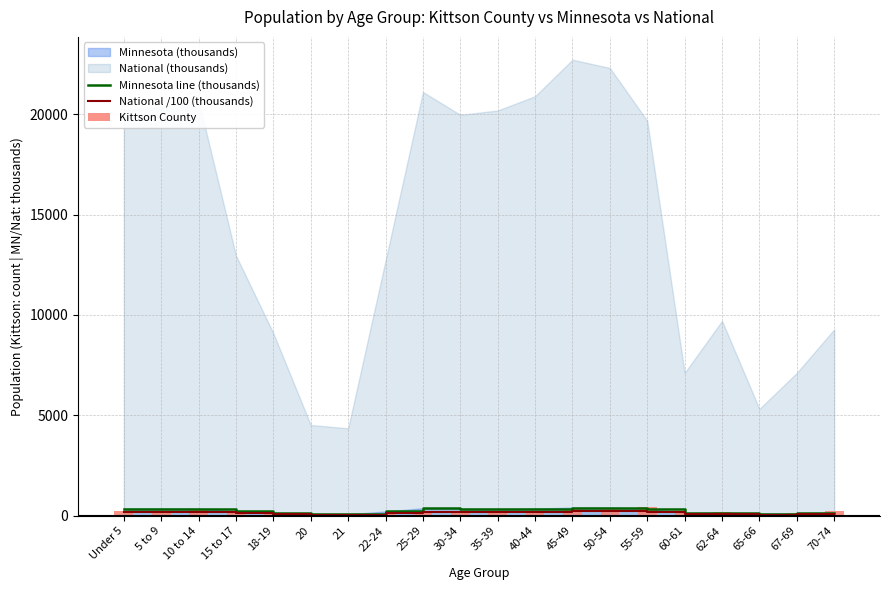

What is the maximum value for National /100 (thousands)?

227.1